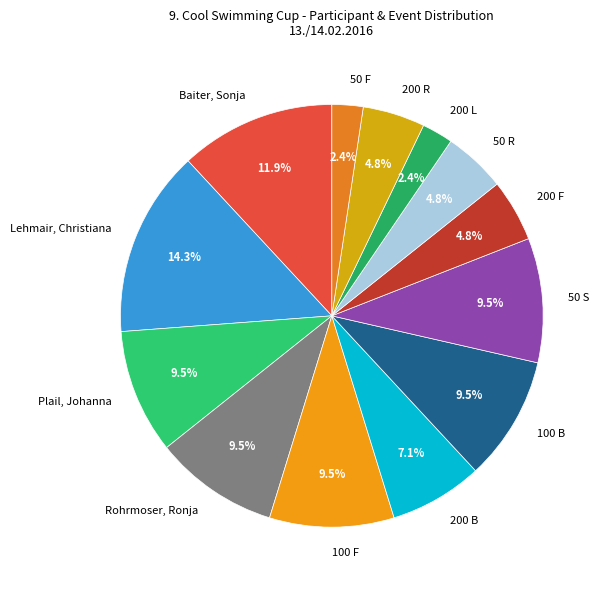

To the nearest percent, what is the difference between the 200 B and Rohrmoser, Ronja slice percentages?

2%